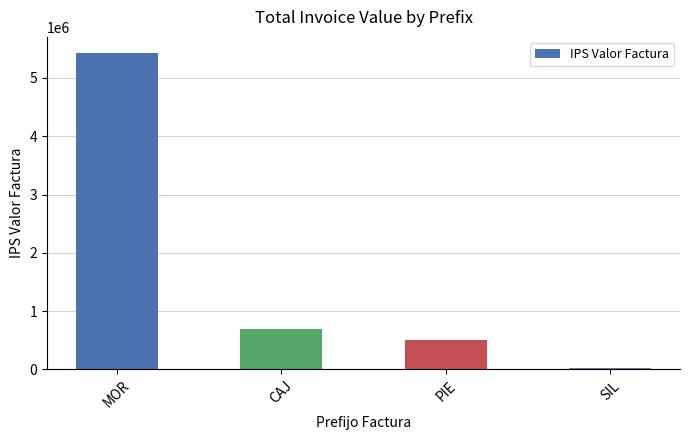

Reading right to left, transcribe all the data shown in this chart.

SIL=21200	PIE=502701	CAJ=692596	MOR=5433314